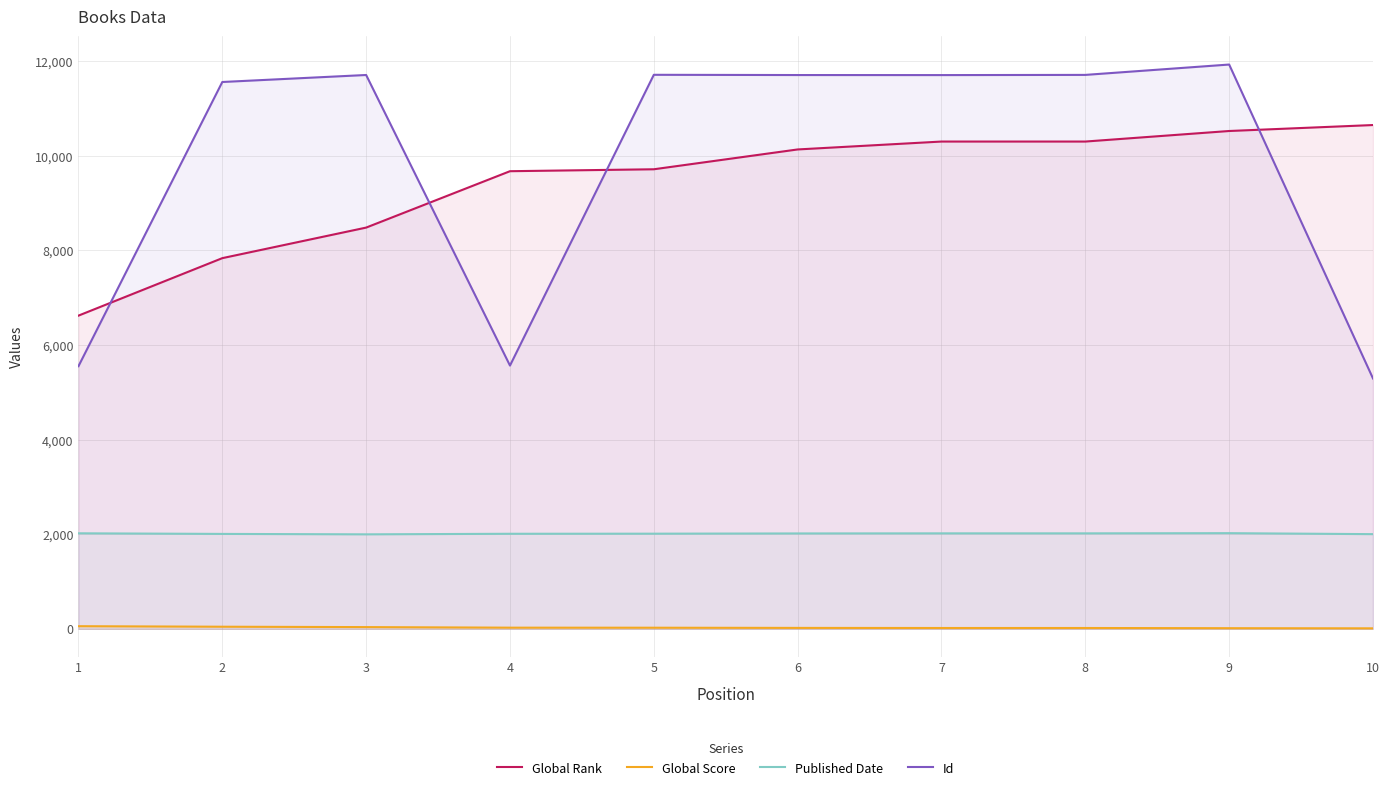

Which has a higher value, 1 or 4?

4